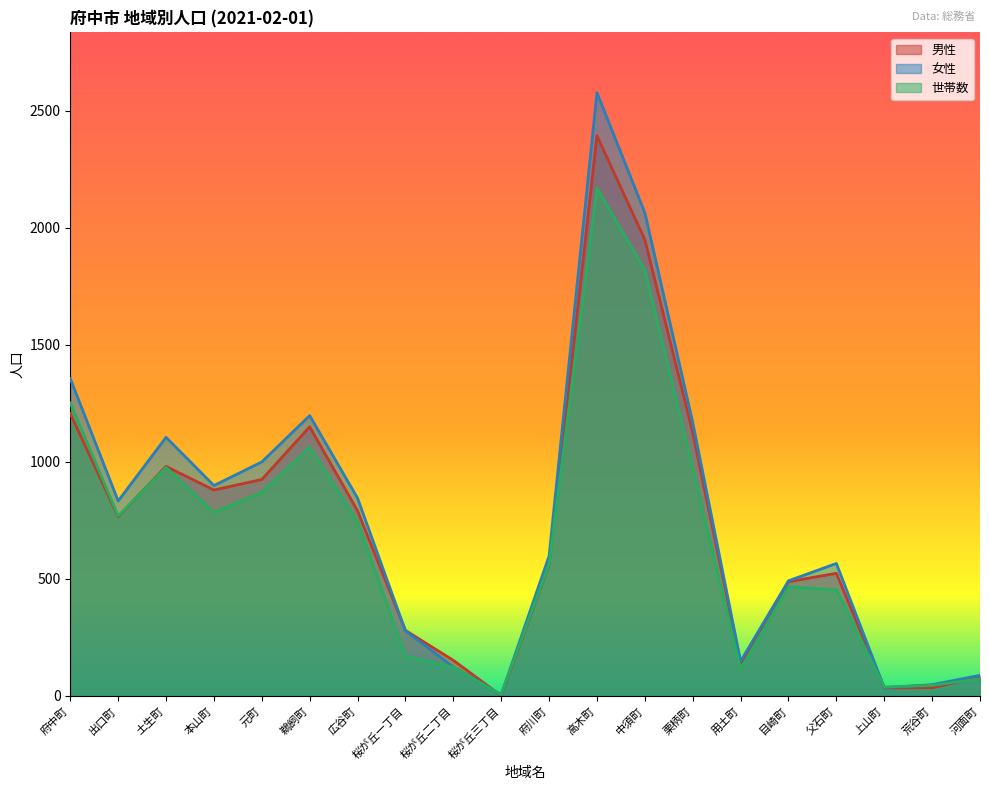

What position from the left is 上山町?

18